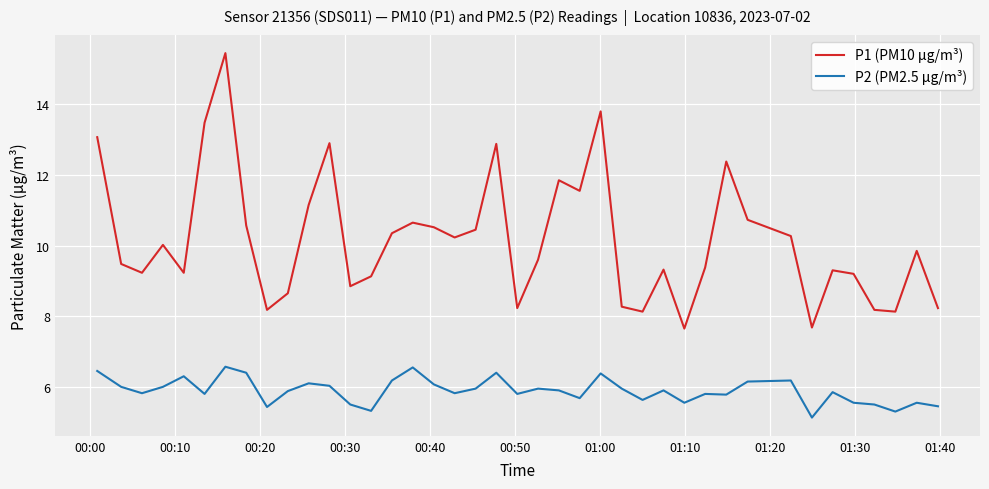

Rank the series by their average value, from highest to lowest.

P1 (PM10 µg/m³), P2 (PM2.5 µg/m³)